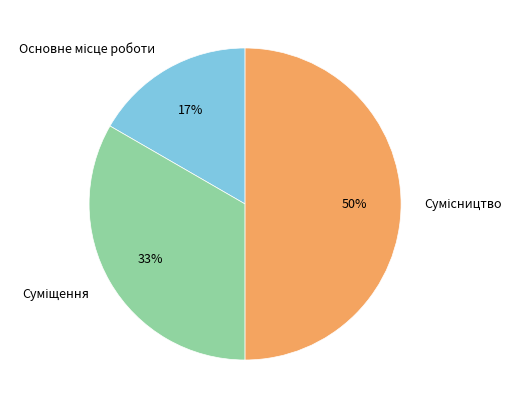

To the nearest percent, what is the difference between the largest and smallest slice percentages?

33%